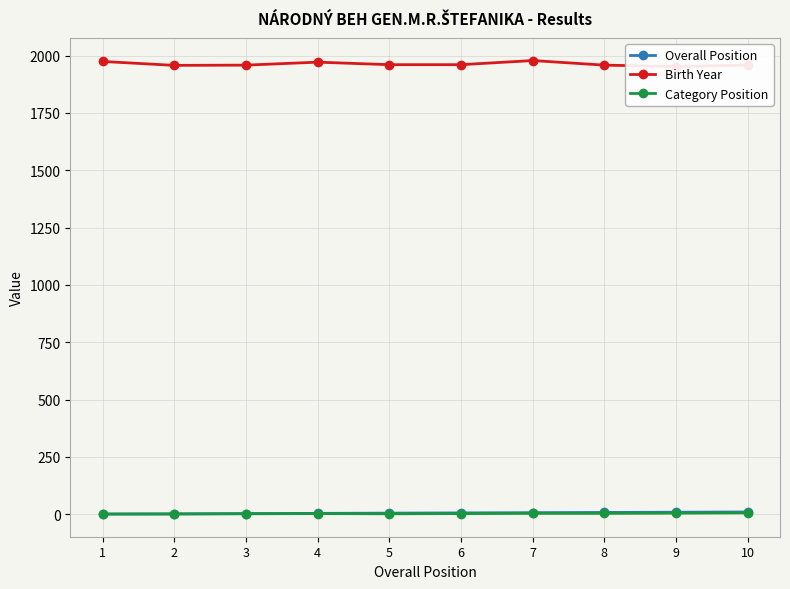

What is the difference between the highest and lowest values at 6?

1957